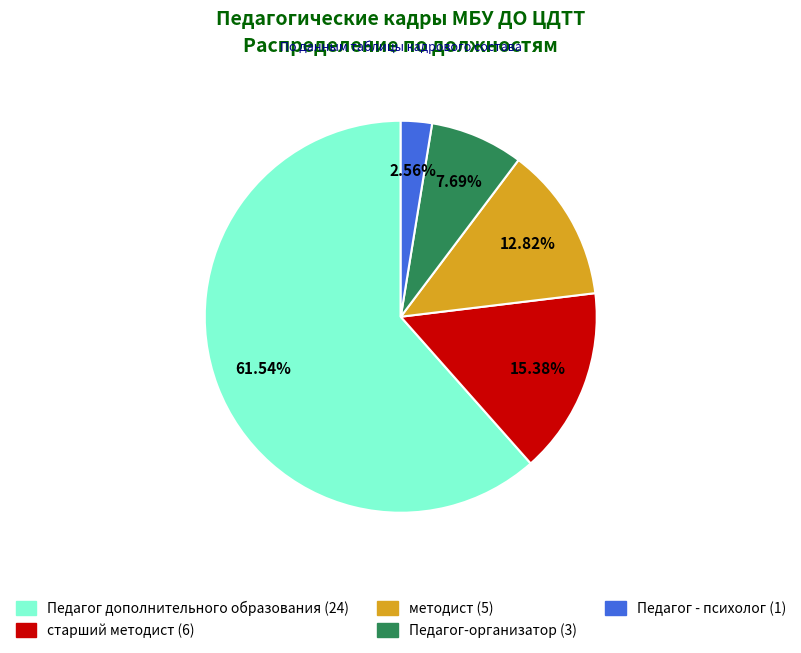

Rank the categories by value from highest to lowest.

Педагог дополнительного образования, старший методист, методист, Педагог-организатор, Педагог - психолог